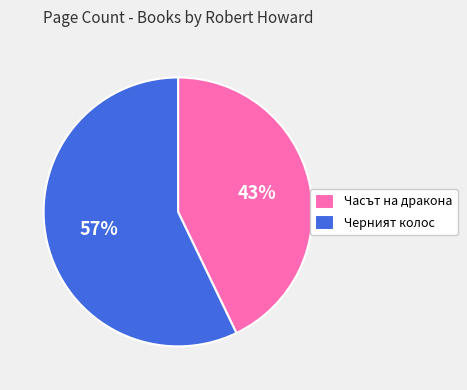

True or false: Часът на дракона accounts for 37% of the total.

False